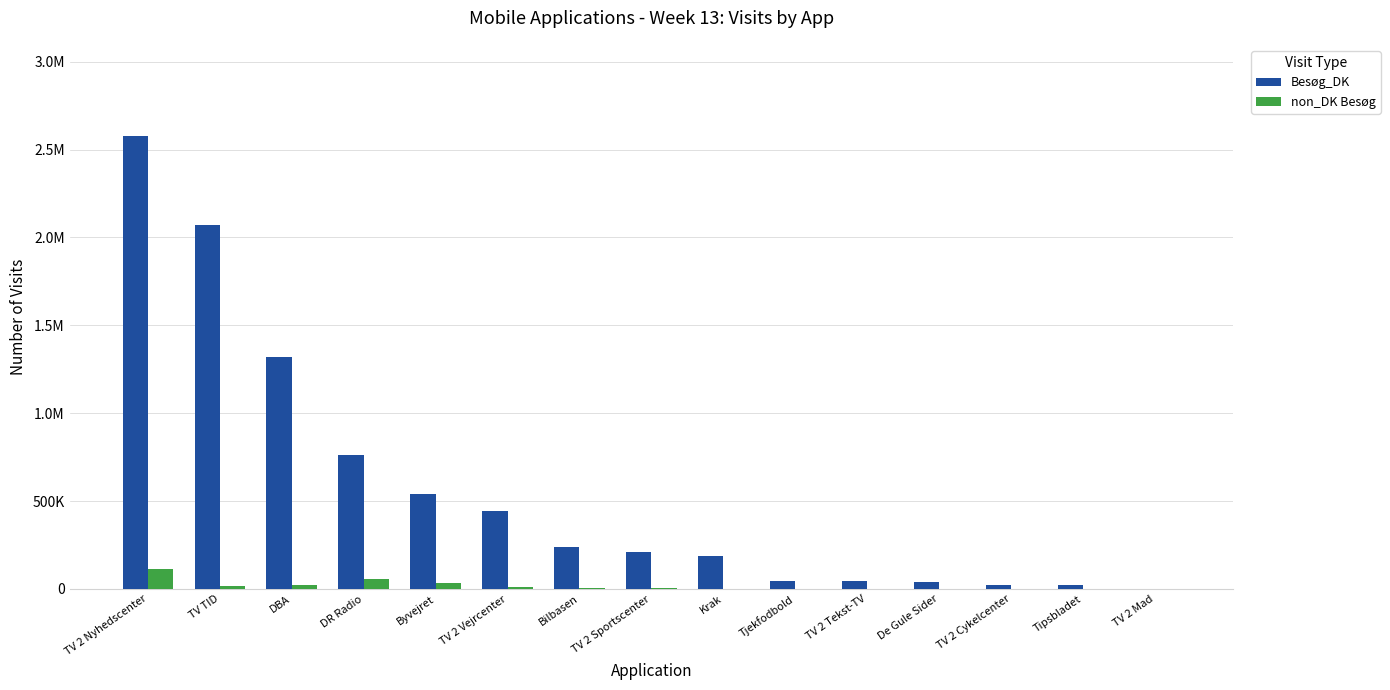

Read the Besøg_DK value at TV 2 Cykelcenter, to the nearest 50.

22900